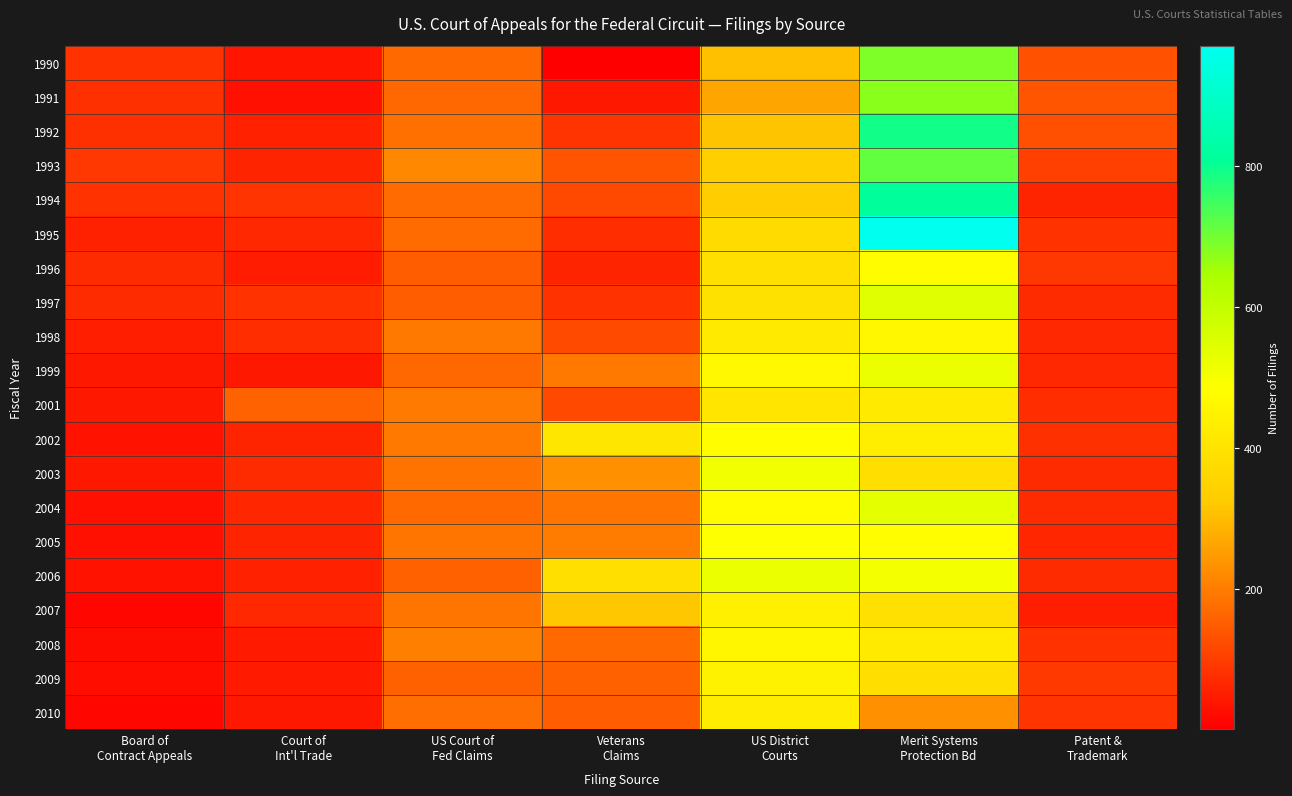

Which has a higher value, Patent &
Trademark or Veterans
Claims?

Patent &
Trademark